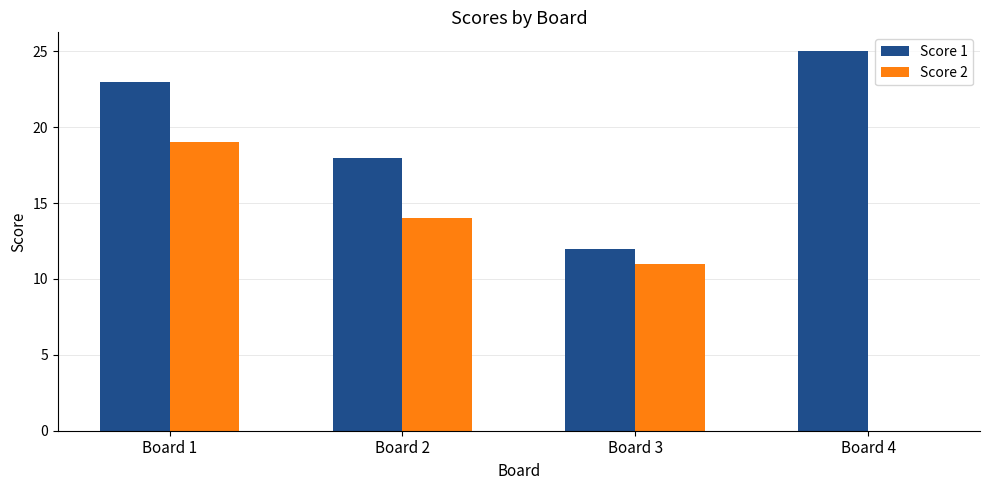

The value of Score 2 at Board 3 is 7. True or false?

False